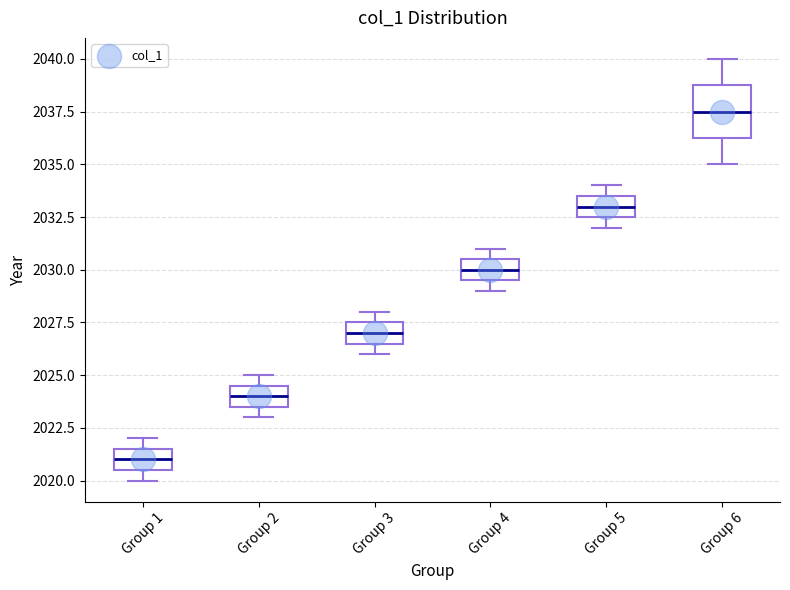

Which box is the tallest, from its lower edge to its upper edge?

Group 6